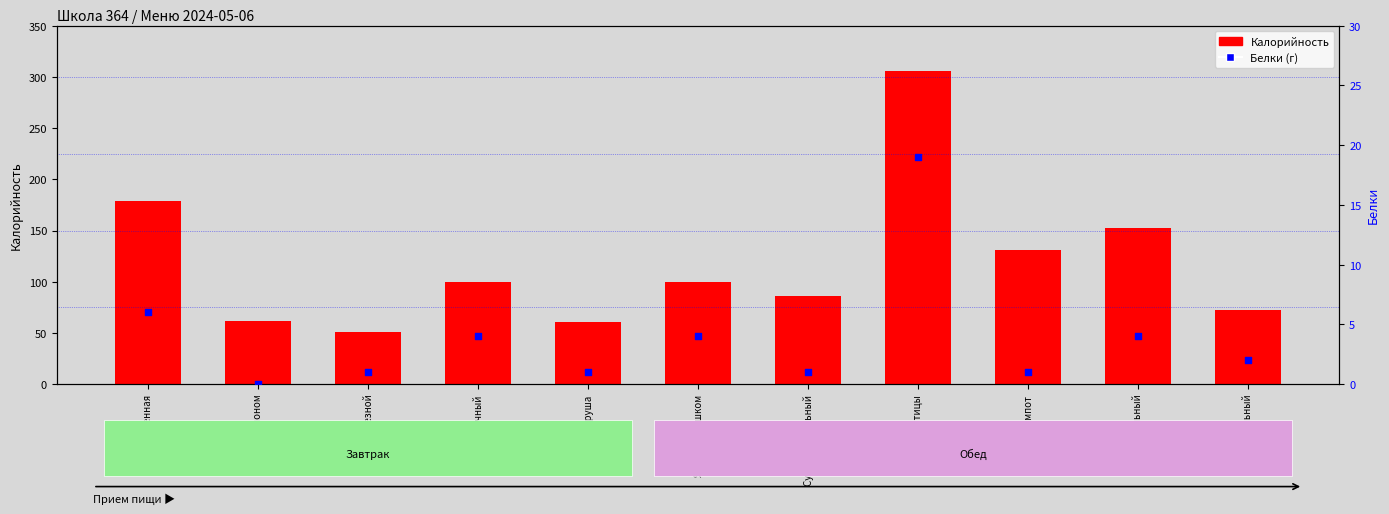

Which series contains the highest Y value?

Калорийность